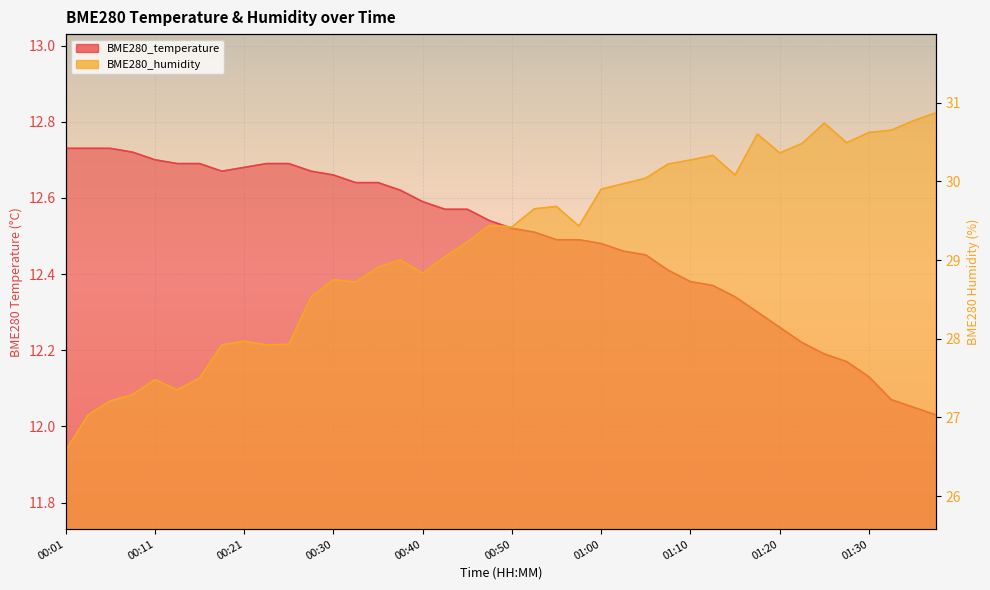

How many interior local valleys does the BME280_humidity series have?

9